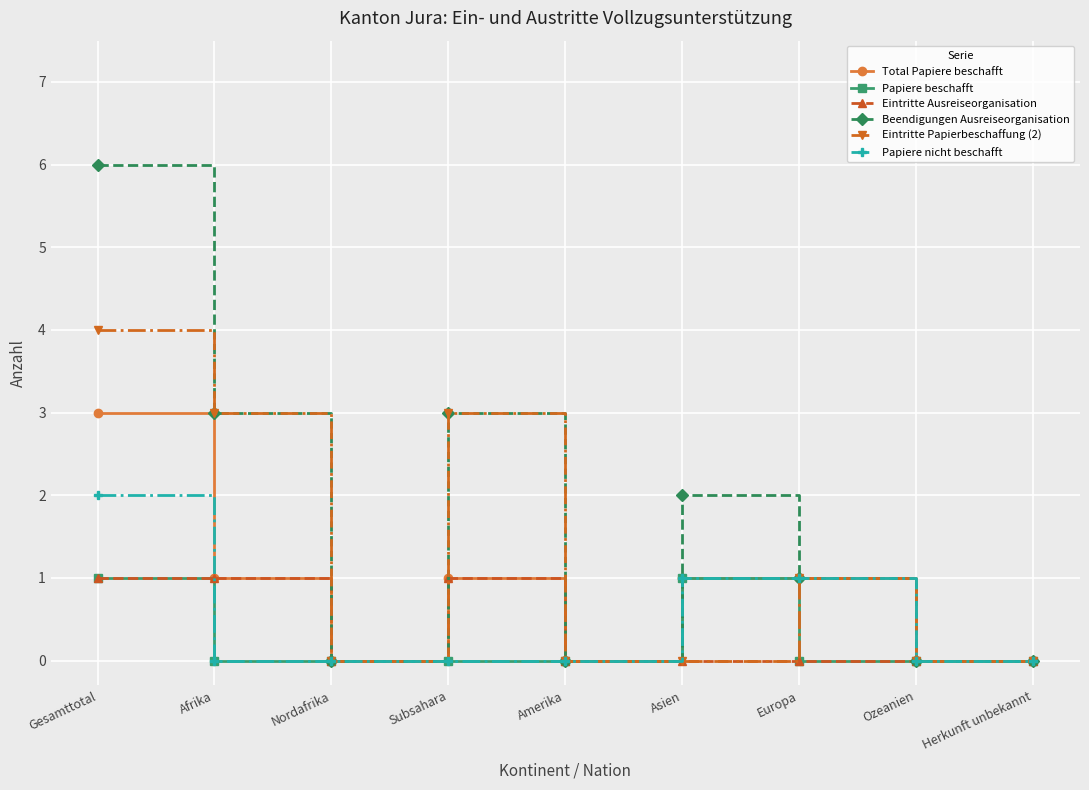

What is the value of the Beendigungen Ausreiseorganisation point at the 7th from the left?

1